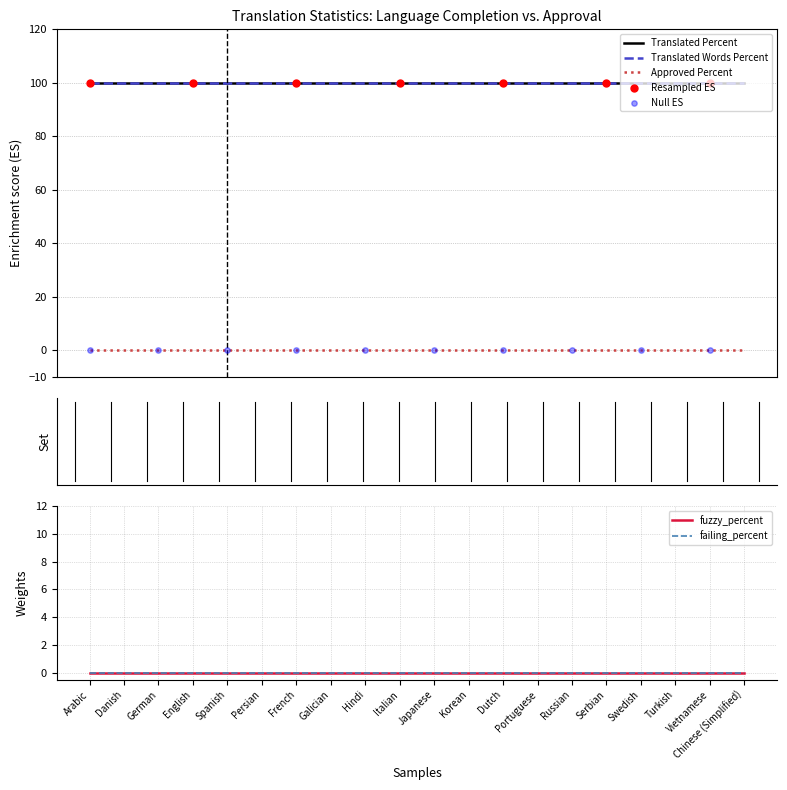

Which series contains the lowest Y value?

failing_percent